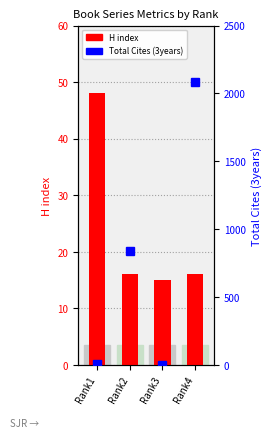

How many series are shown in this chart?

2